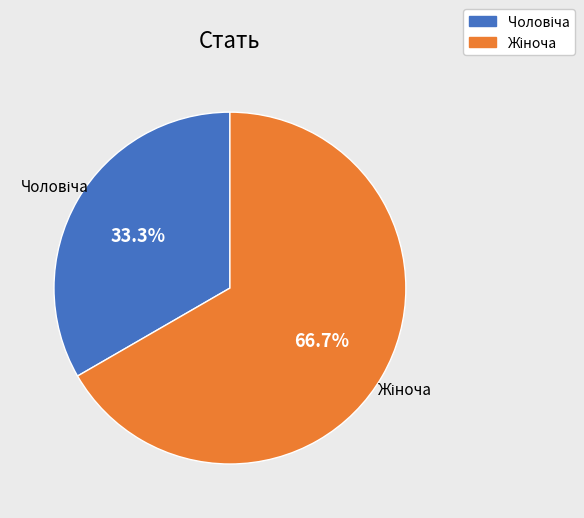

Count the number of slices in the pie.

2